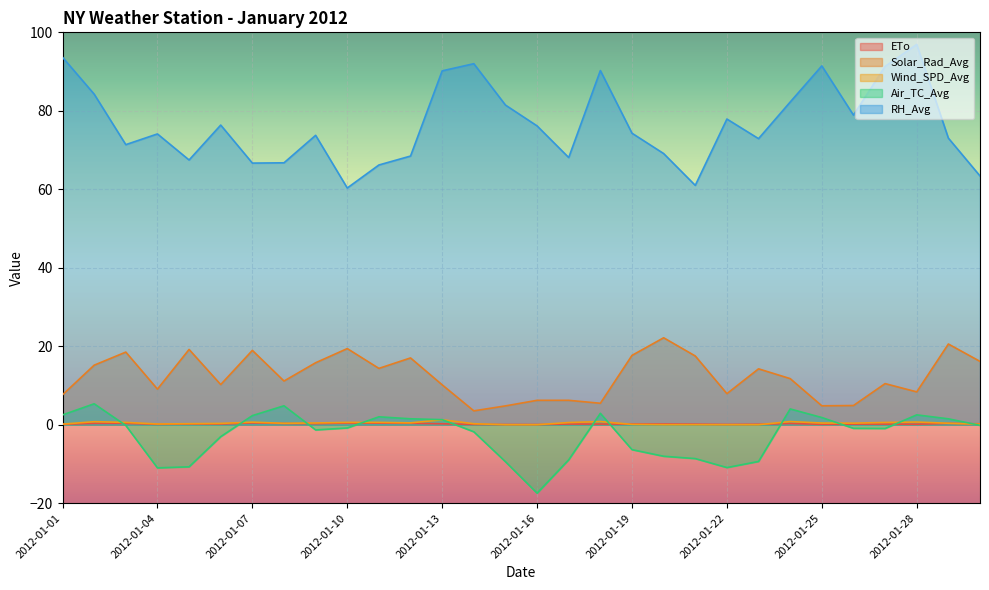

Which category has the lowest value across all series?

2012-01-16